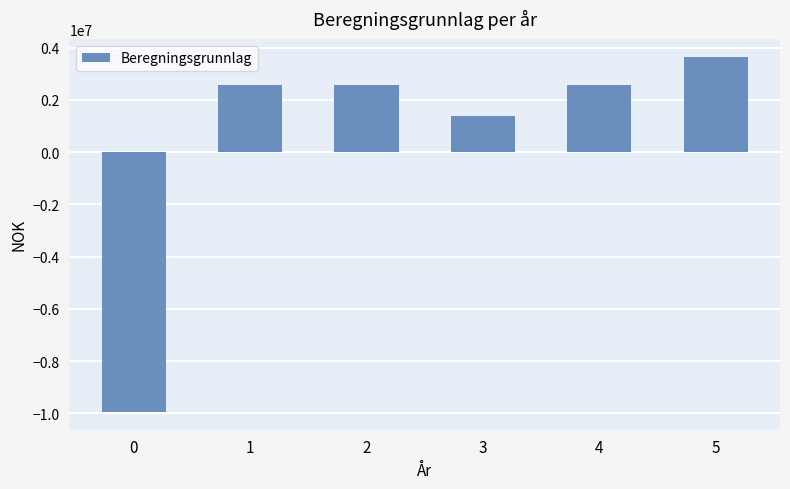

Is it true that the value at 2 is 4226256?

False